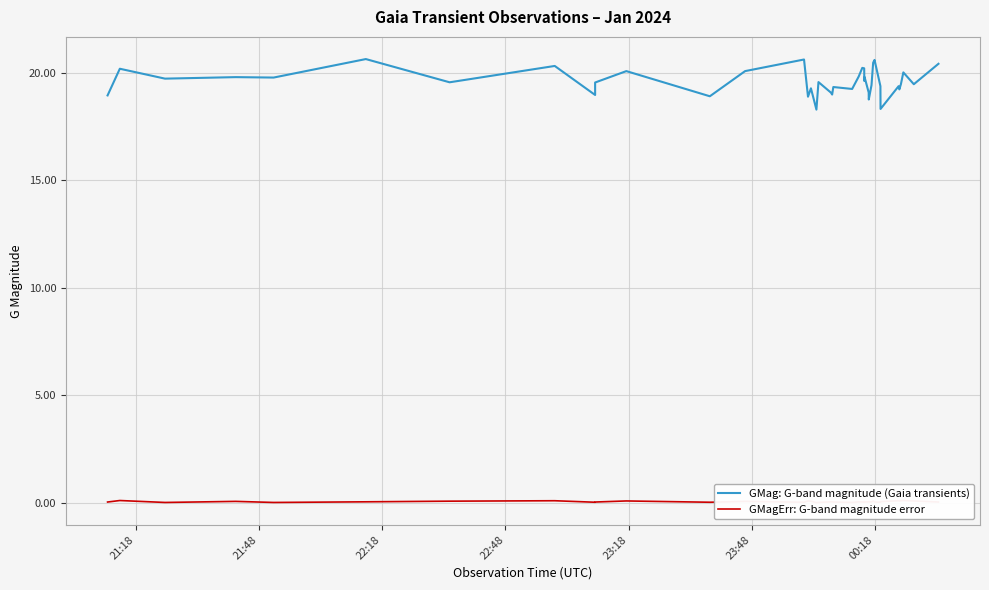

Is this an area chart (filled region under the line)?

No